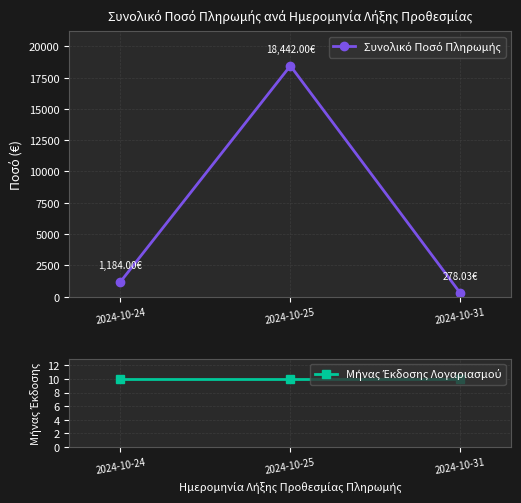

At which category is the sum across all series the highest?

2024-10-25